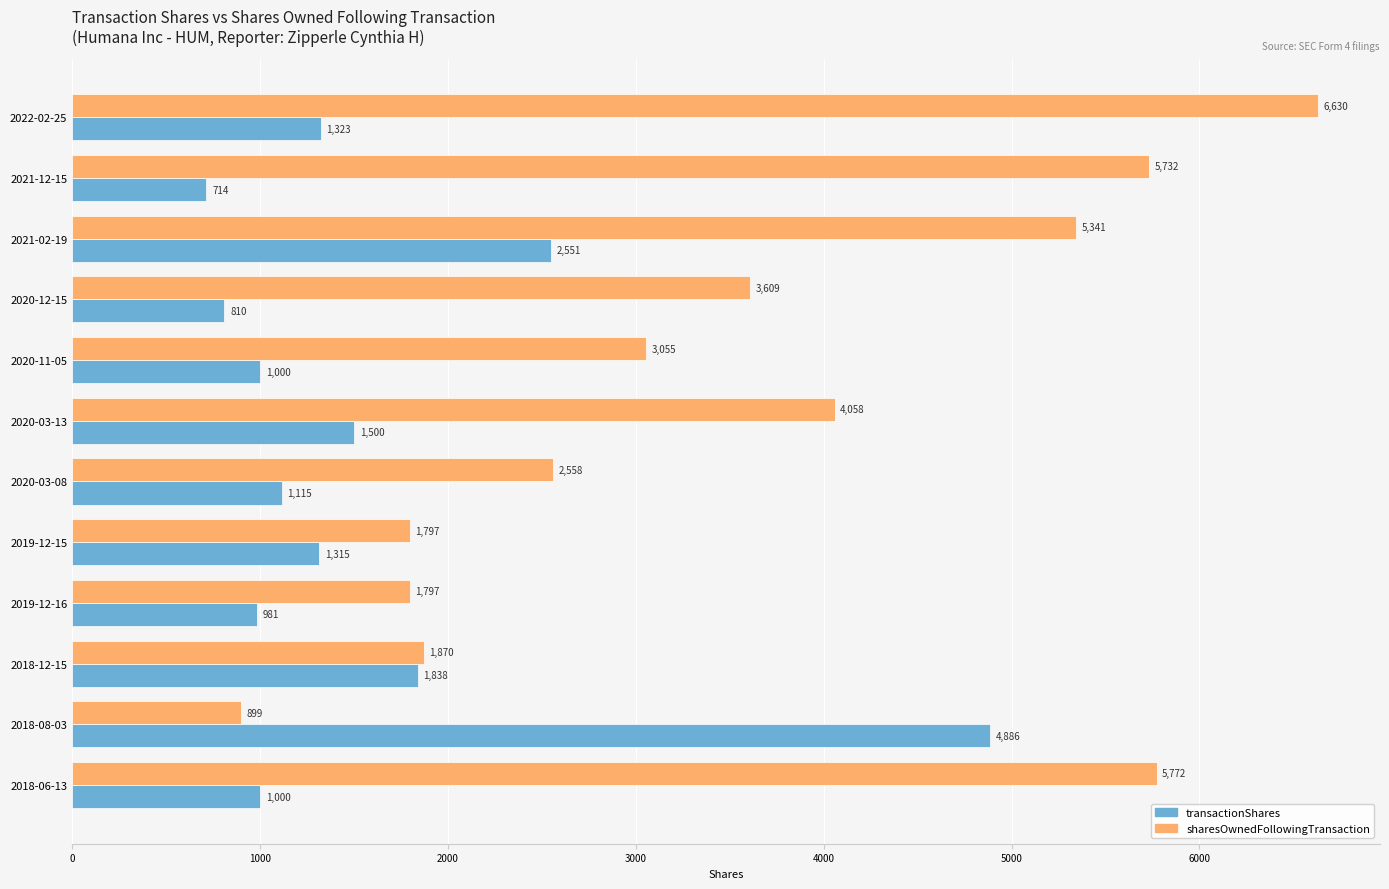

How many series are shown in this chart?

2